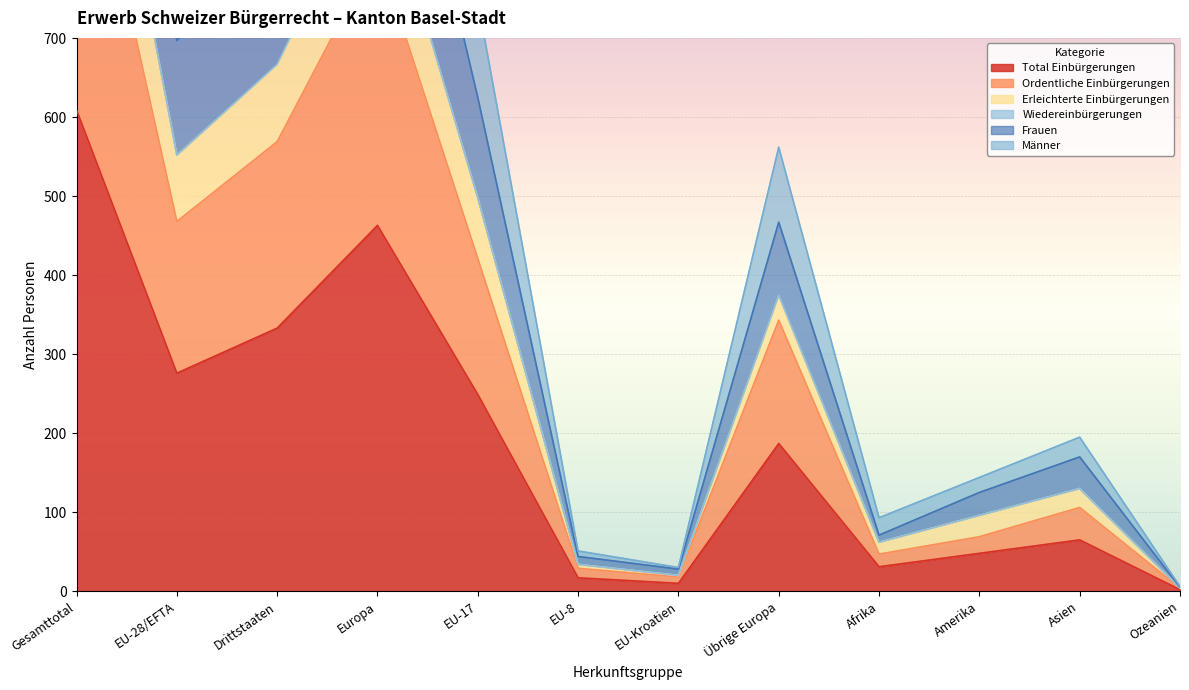

True or false: Total Einbürgerungen has a value of 31 at Afrika.

True